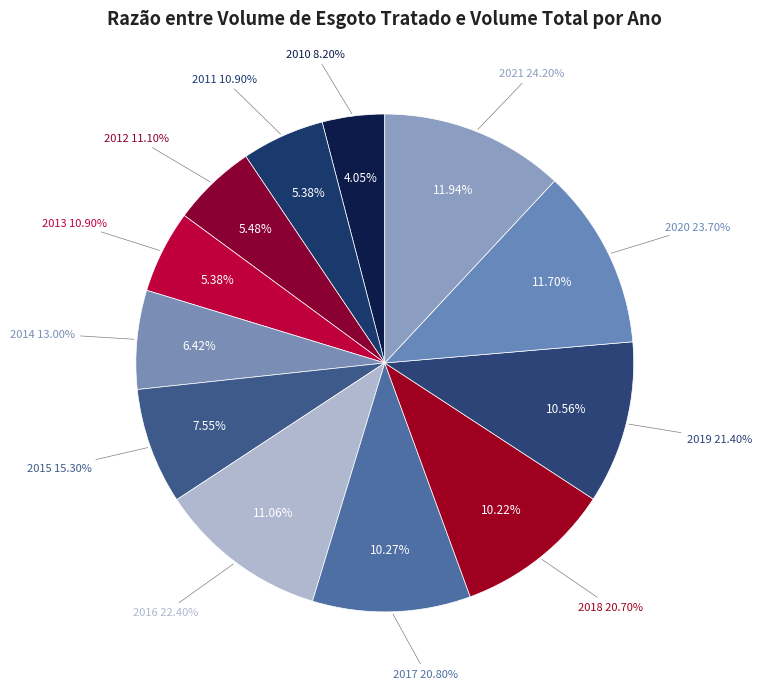

How many slices are in this pie chart?

12